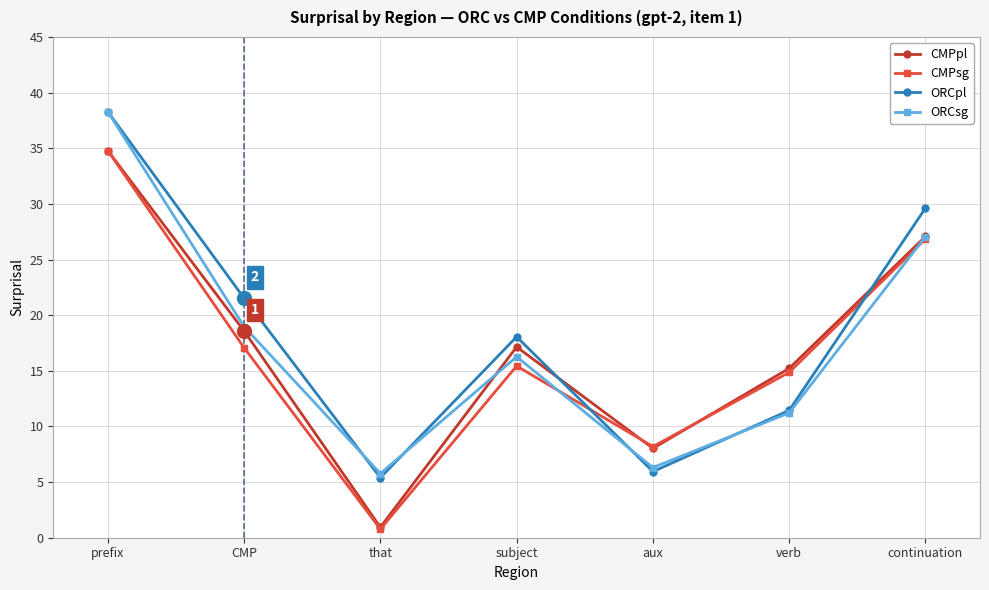

Between CMP and verb, which series saw the biggest shift?

ORCpl